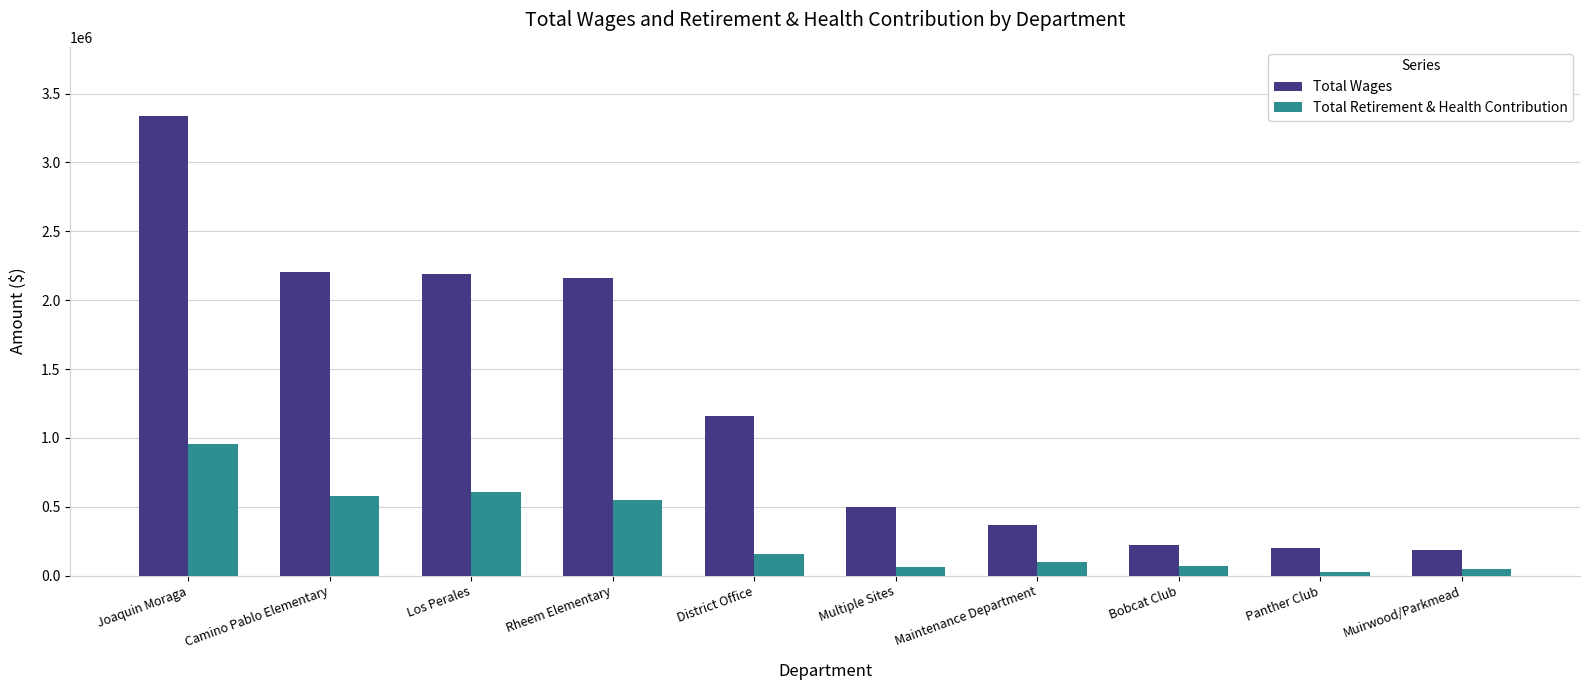

Where is Total Retirement & Health Contribution nearest to the value 488955?

Rheem Elementary